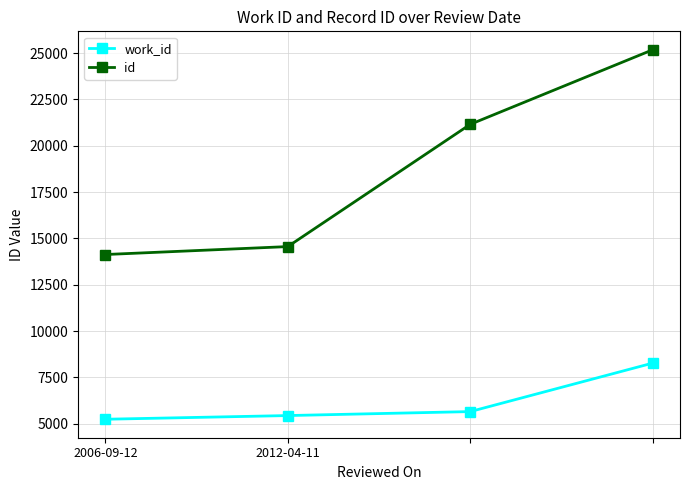

True or false: work_id and id intersect in this chart.

False